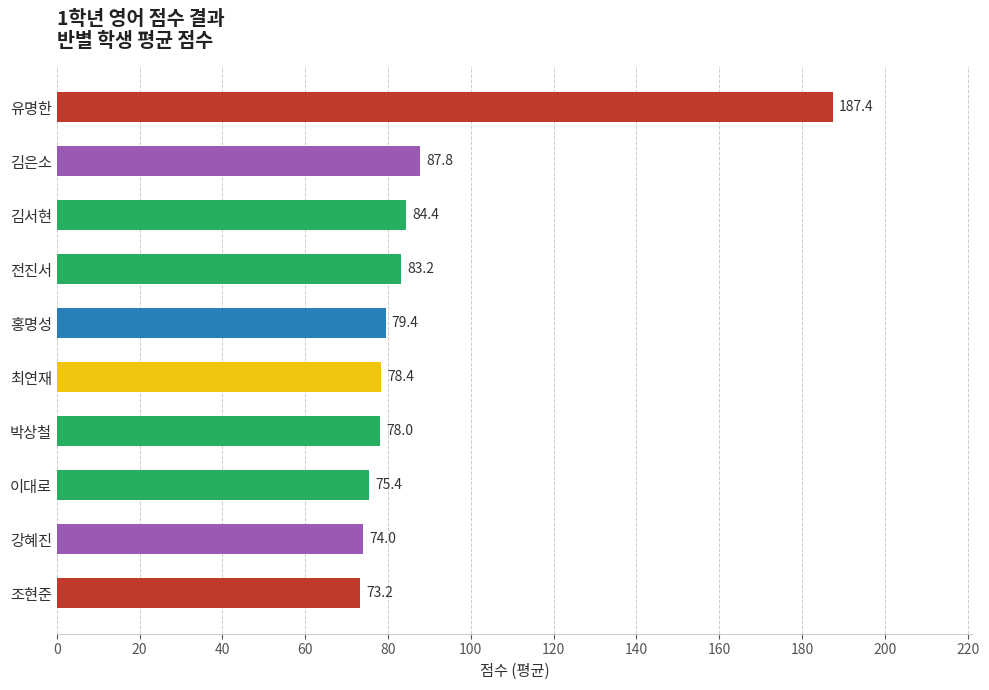

Reading top to bottom, transcribe all the data shown in this chart.

유명한=187.4	김은소=87.8	김서현=84.4	전진서=83.2	홍명성=79.4	최연재=78.4	박상철=78.0	이대로=75.4	강혜진=74.0	조현준=73.2